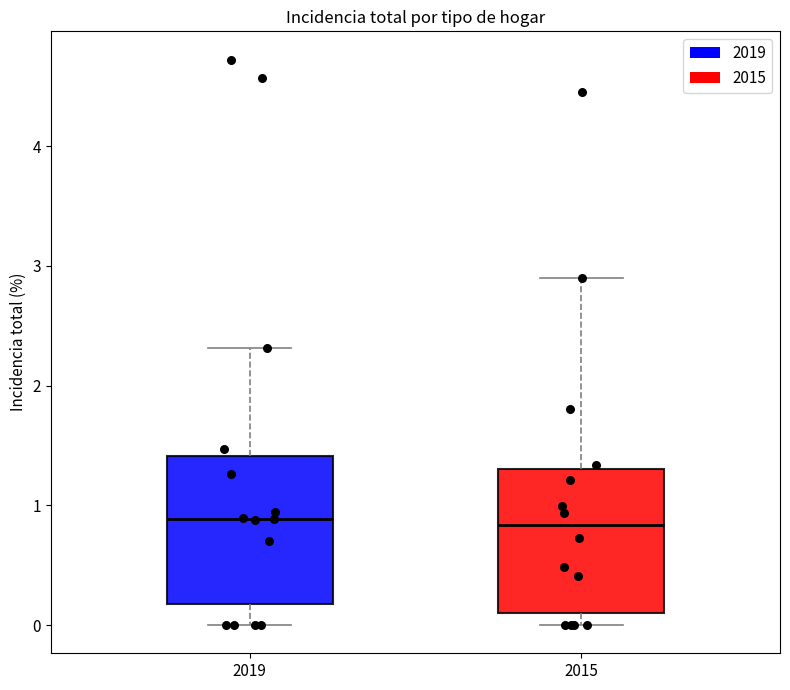

Reading left to right, transcribe this box plot: for each box, give where its median line is, the range the box spans, and where its two whiskers end, as read against the y-axis. The values are not printed on the chart, so give them approximately, as read against the axis.

2019: median 0.9, box 0.2 to 1.4, whiskers 0.0 to 2.3
2015: median 0.8, box 0.1 to 1.3, whiskers 0.0 to 2.9